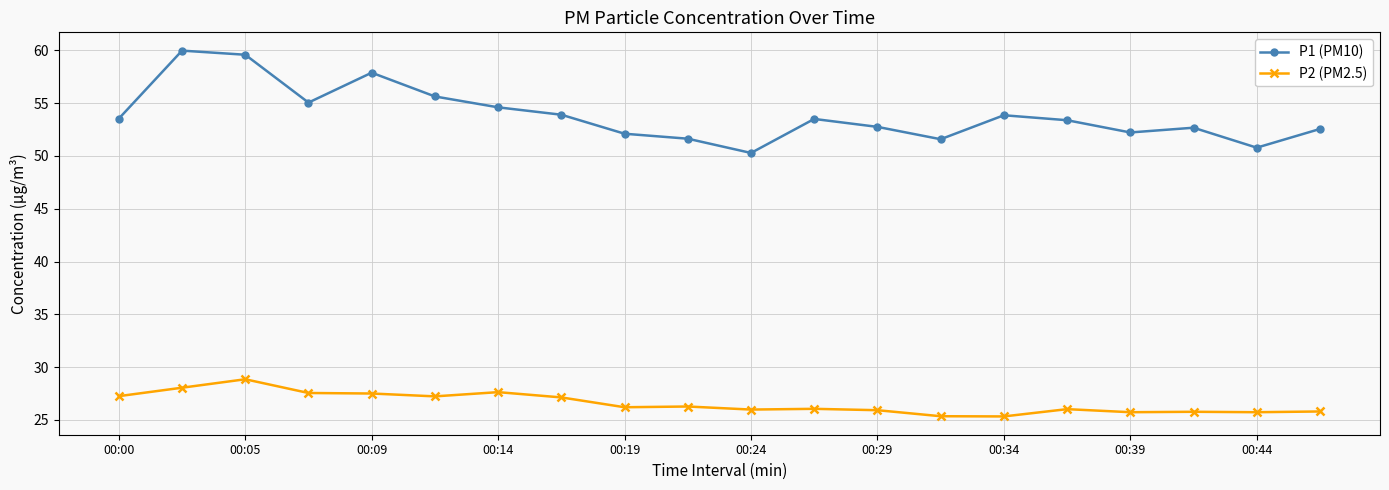

What is the value of the P1 (PM10) point at the 16th from the left?

53.4